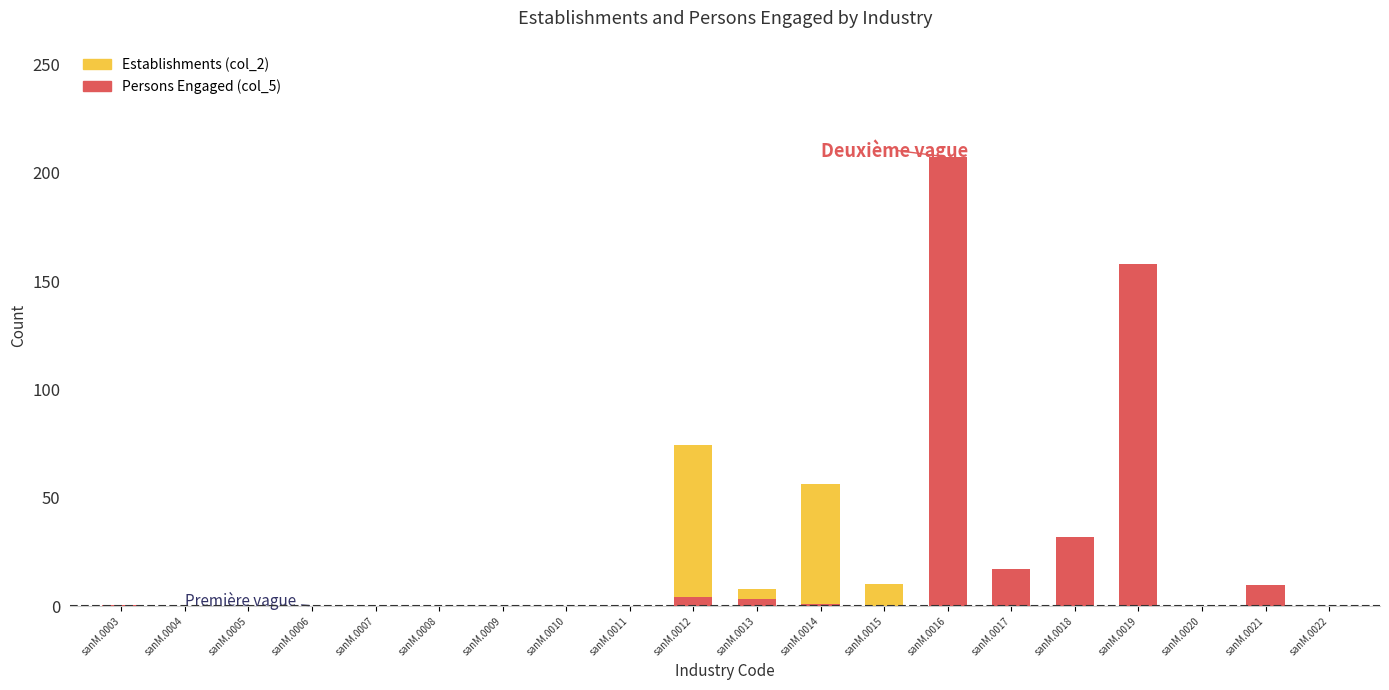

Which series changed the most between sanM.0005 and sanM.0015?

Establishments (col_2)